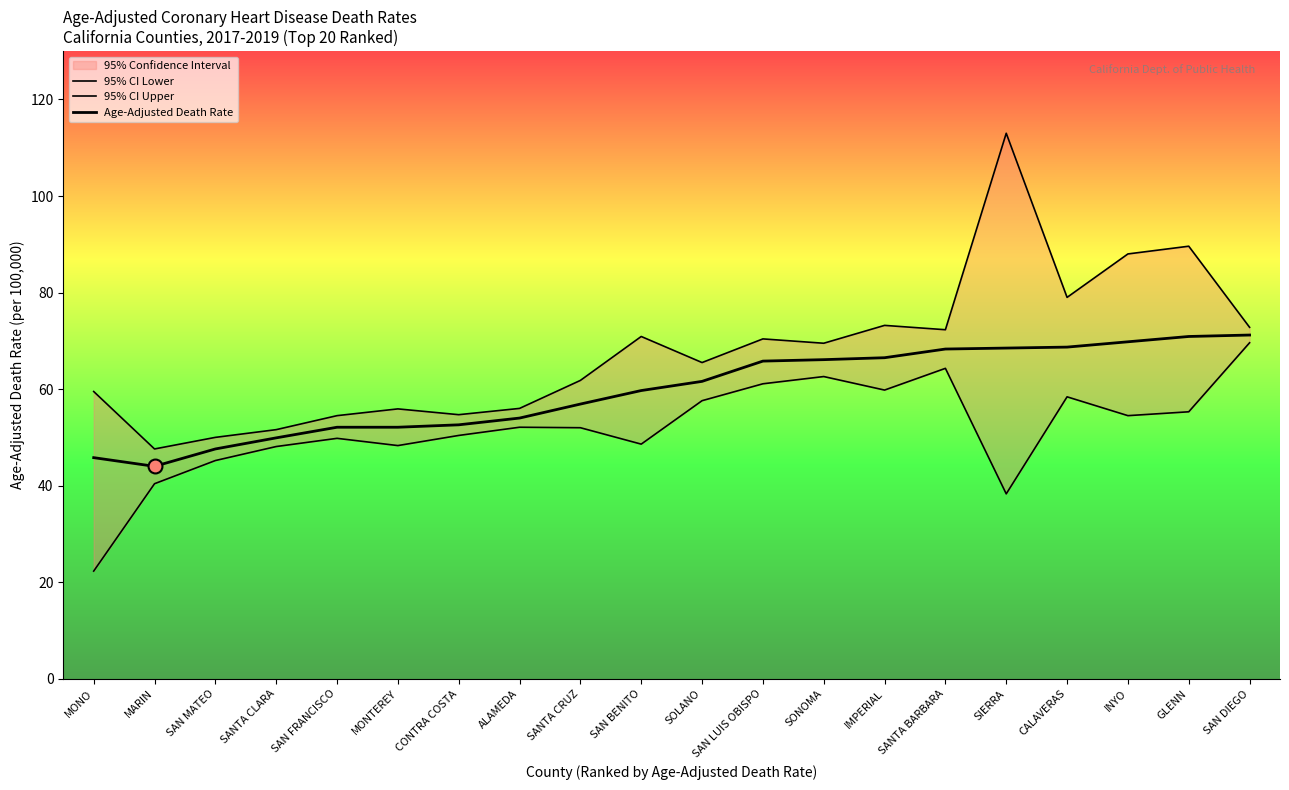

Count the number of data series in this chart.

3